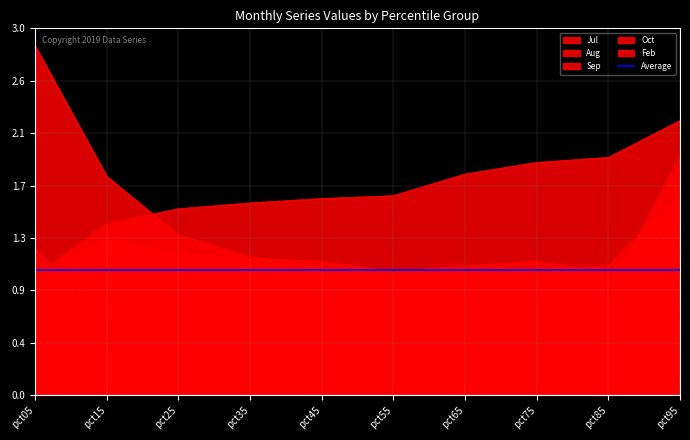

True or false: Oct has more than 2 points higher than both neighbors.

False